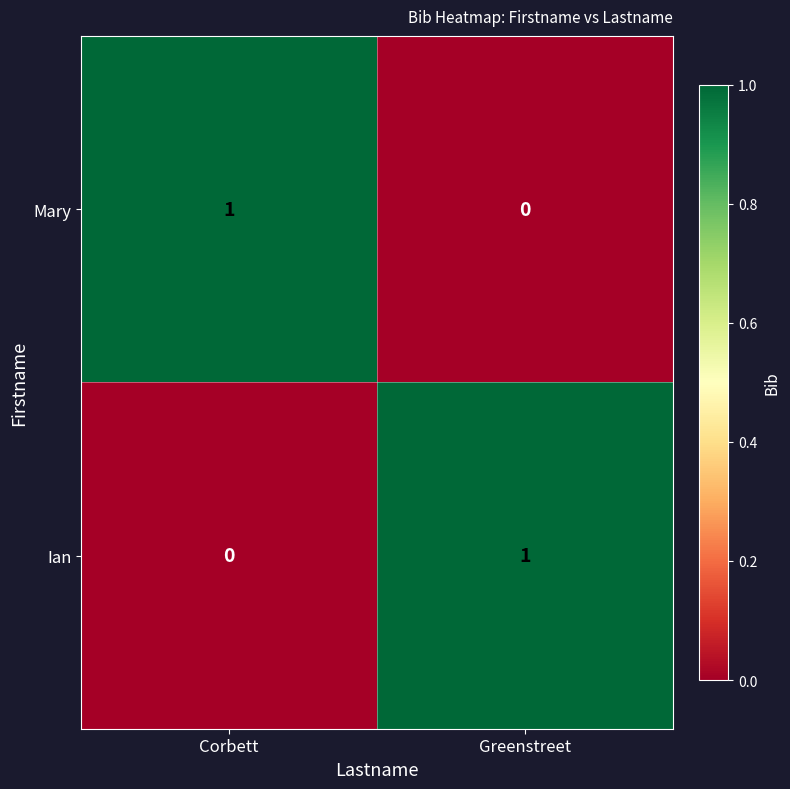

At which label is Mary closest to 0?

Greenstreet